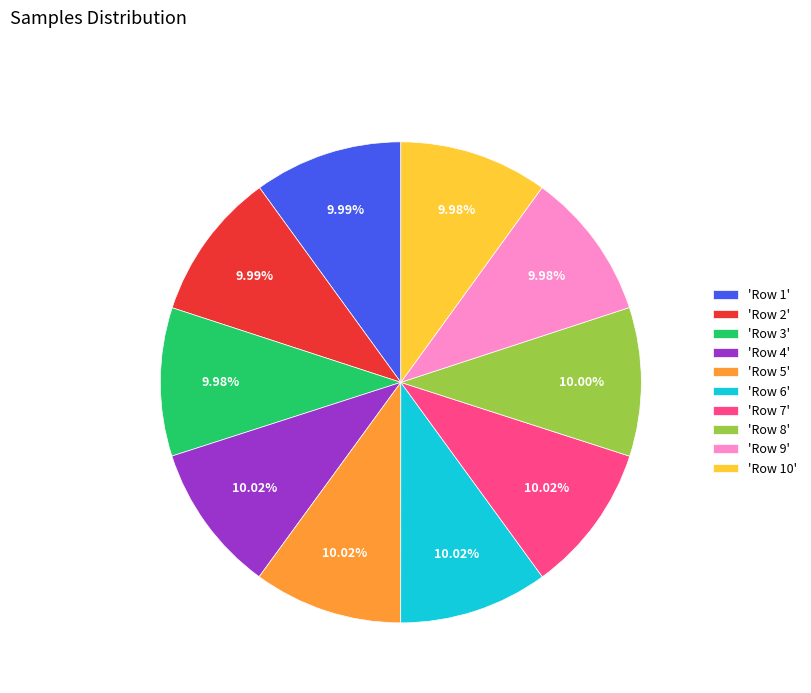

Is the sum of 'Row 6' and 'Row 2' greater than half?

No